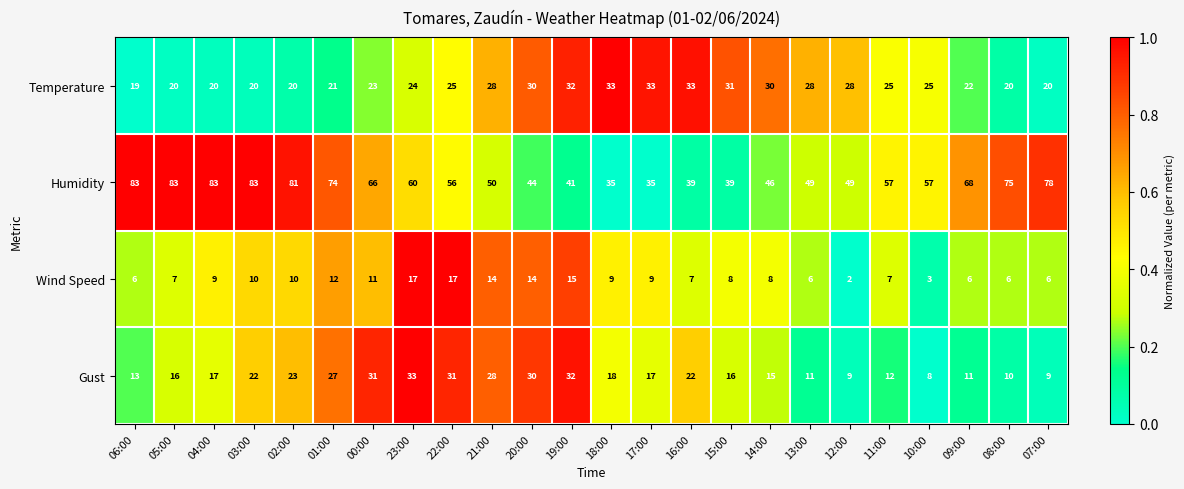

At which category is the sum across all series the highest?

03:00